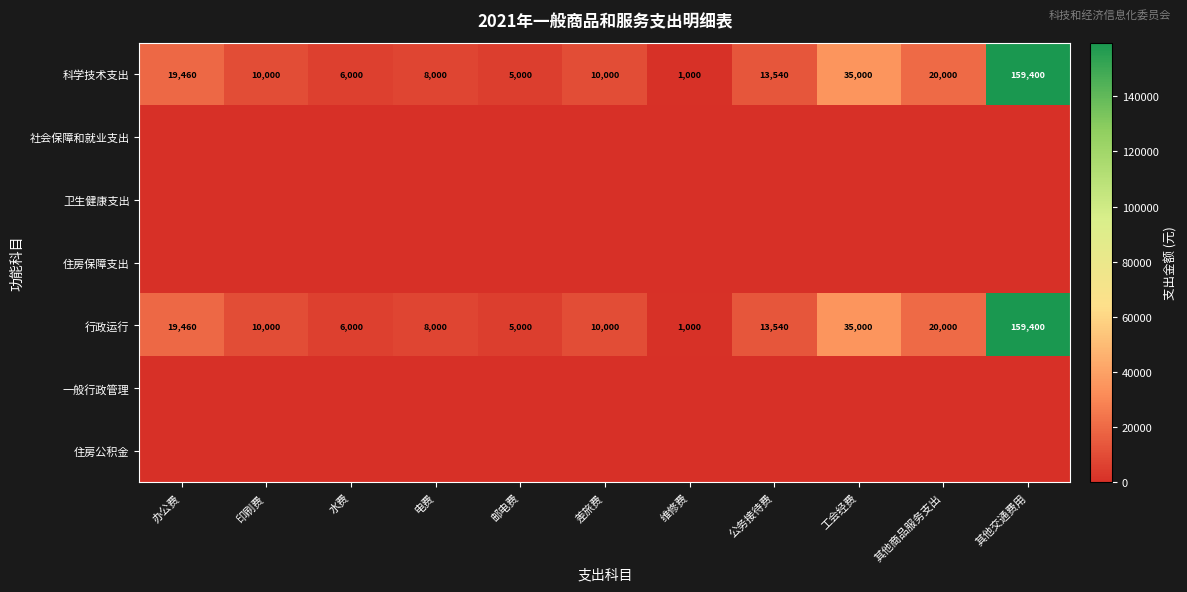

At which label is 行政运行 closest to 80200?

工会经费